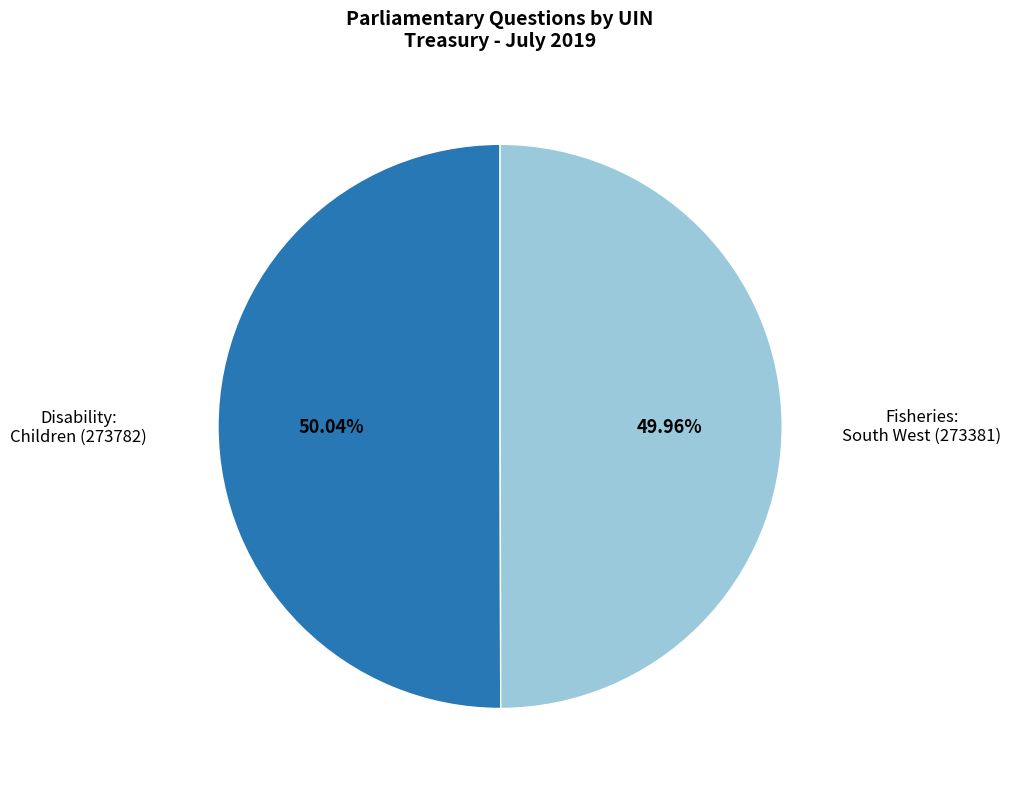

Is there a majority slice in this chart?

Yes